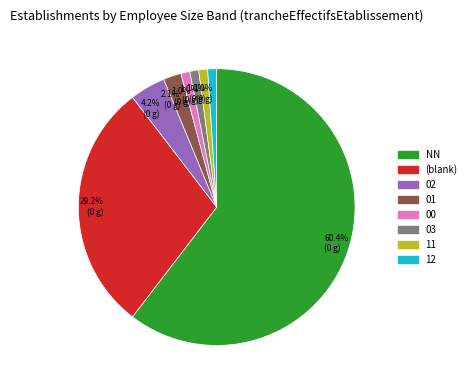

Is there a majority slice in this chart?

Yes